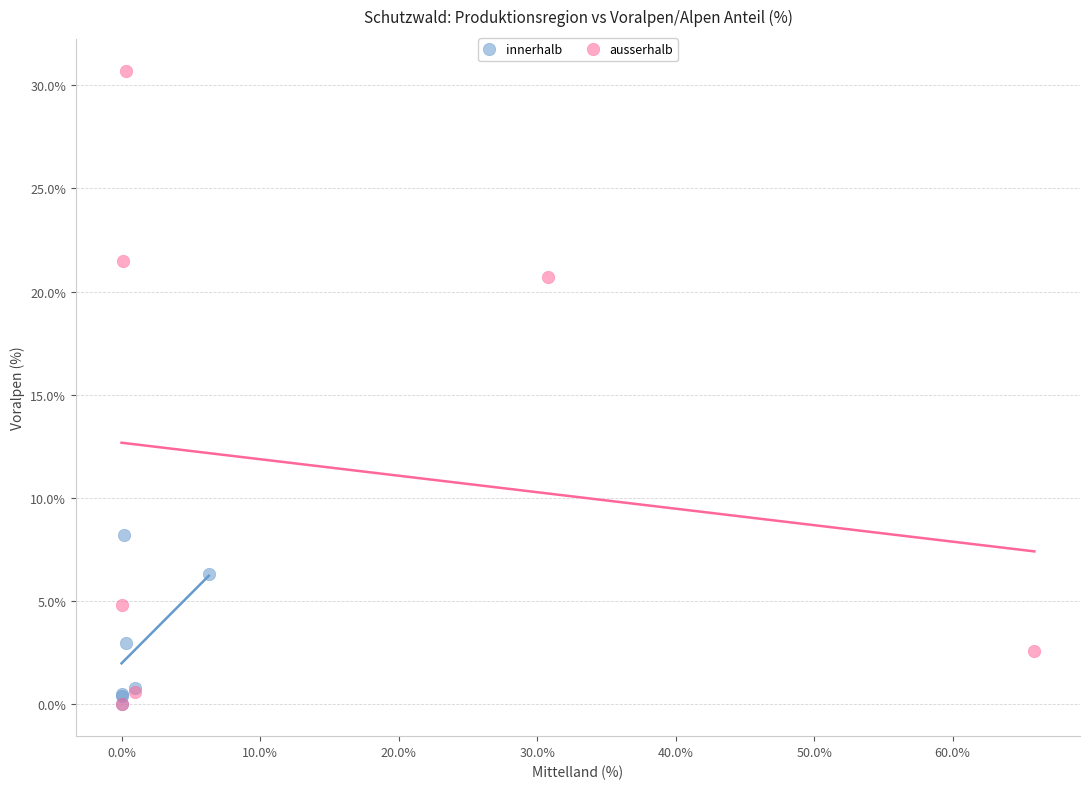

Which series has the widest spread of Y values?

ausserhalb